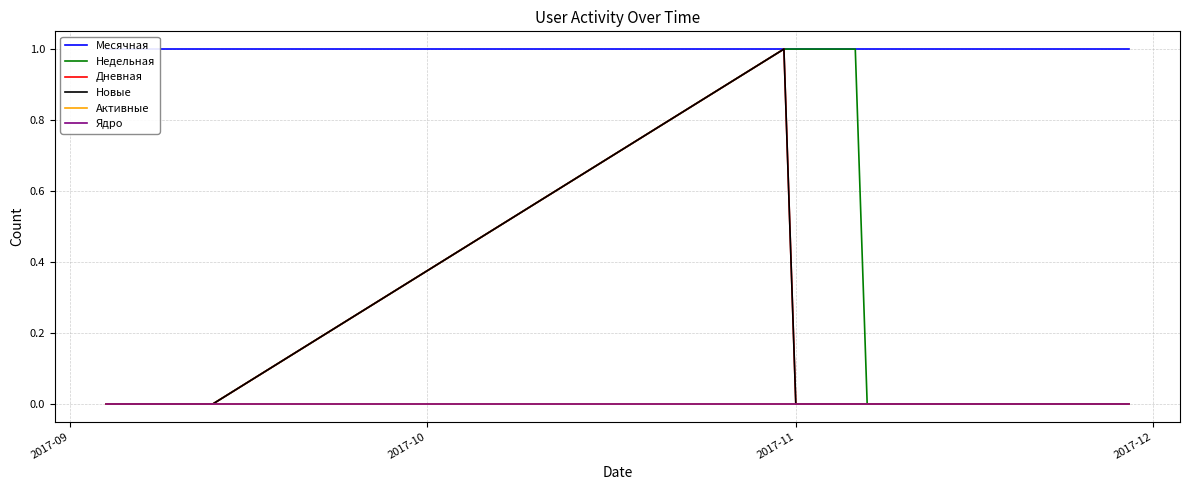

What is the label of the 1st point from the left?

2017-09